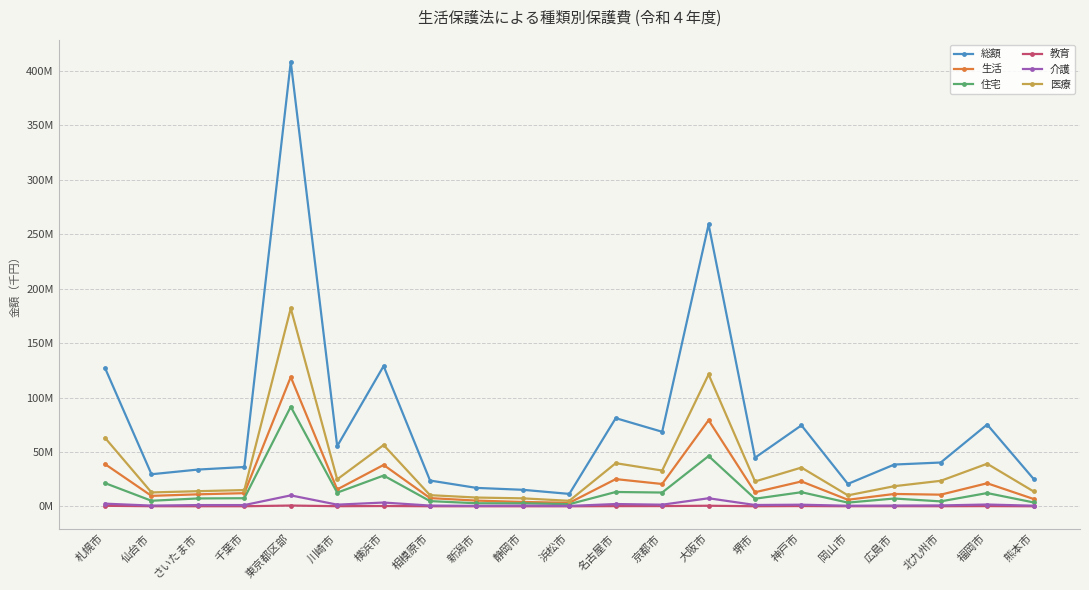

Reading left to right, transcribe all the data shown in this chart.

総額: 127026941	29502131	33789843	36161194	408376618	55280340	128918056	23715580	16954323	15196567	11431013	81026591	68516204	259031267	44697186	74436955	20620863	38406556	40269559	75196405	25220248
生活: 38785824	9633057	11047621	12120859	118848292	15541634	38054809	7586588	5272197	4036827	3268006	25030180	20539989	79172079	12946531	22878062	6061046	11390340	10726295	21219778	6786480
住宅: 21335994	5135472	7259941	7468120	91539644	12594891	28297324	4812574	2832911	2794765	2003389	13194902	12689083	46230673	6991413	12997857	3447748	7192194	4563853	12218094	3604930
教育: 506392	116757	92079	93507	751017	134784	316188	88210	56016	55747	42921	206901	245463	569500	104606	267465	94546	145053	104261	217700	75274
介護: 2476404	692889	1169032	1171605	10088391	1557655	3504059	725028	409081	647911	389710	2127927	1527517	7436648	1241809	1525614	560009	737112	851926	1683903	599691
医療: 62911089	12788660	13933359	14962500	181977463	24814459	56337964	10279197	8091283	7349236	5096322	39672141	32895432	121221120	22874758	35636408	10106488	18528785	23465772	39150465	13716317